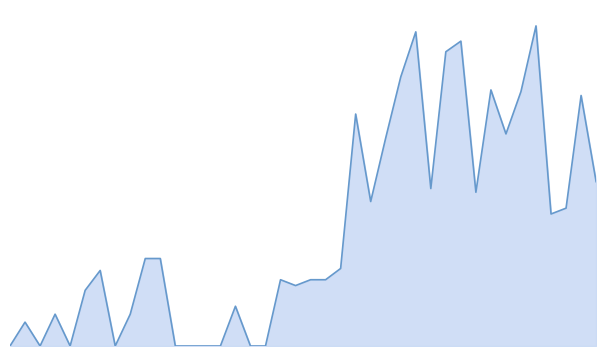

List the labels in order of value, smallest first.

0, 2, 4, 7, 11, 12, 13, 14, 16, 17, 1, 3, 8, 15, 5, 19, 18, 20, 21, 6, 22, 9, 10, 36, 37, 24, 31, 28, 39, 25, 33, 23, 38, 34, 32, 26, 29, 30, 27, 35